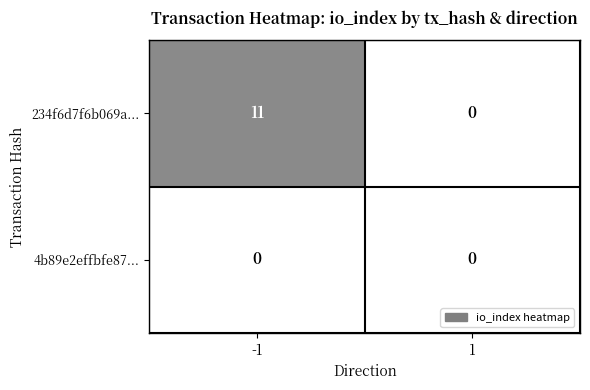

Is it true that 234f6d7f6b069a... equals 11 at -1?

True